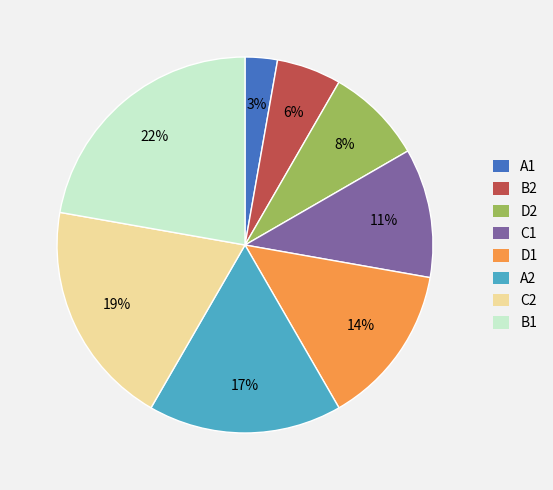

To the nearest percent, what percentage of the pie is A1?

3%